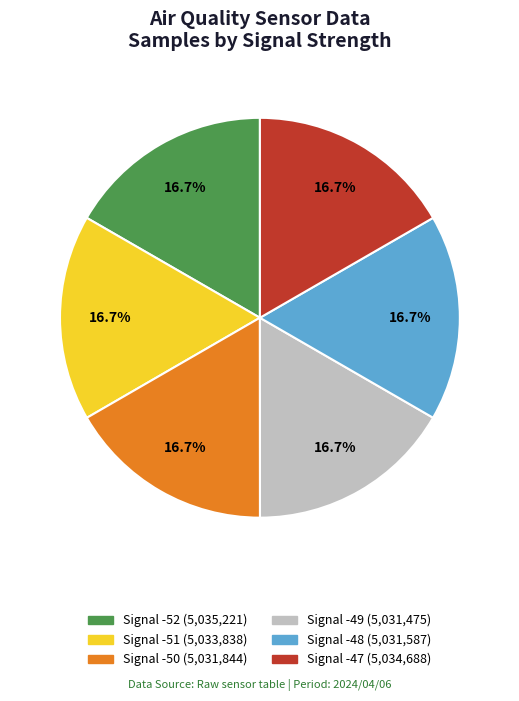

Is there any slice that represents more than half of the pie?

No